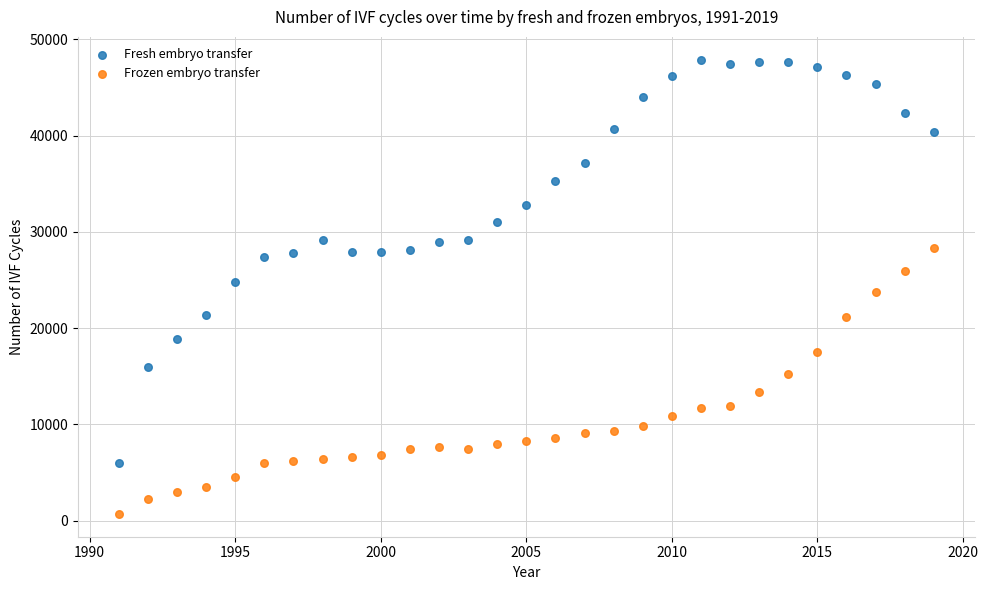

Across all data points, what is the range of Y values (max minus min)?

47209